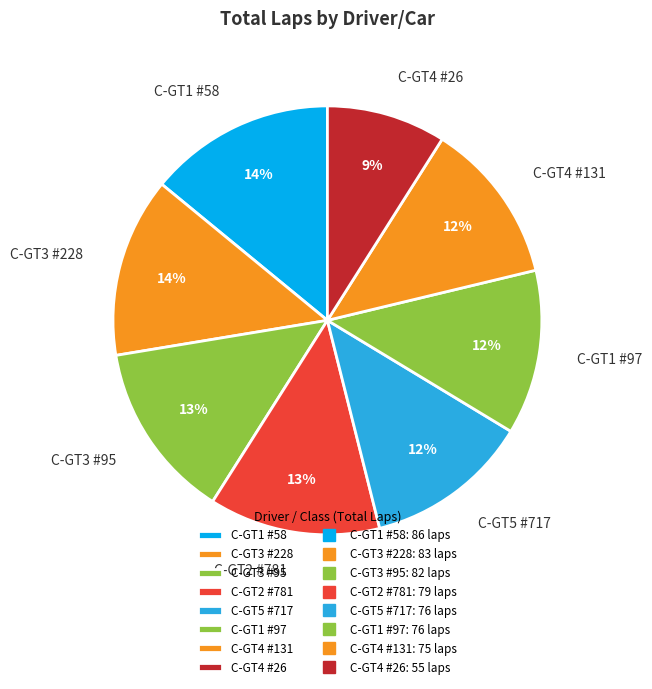

How many slices are in this pie chart?

8